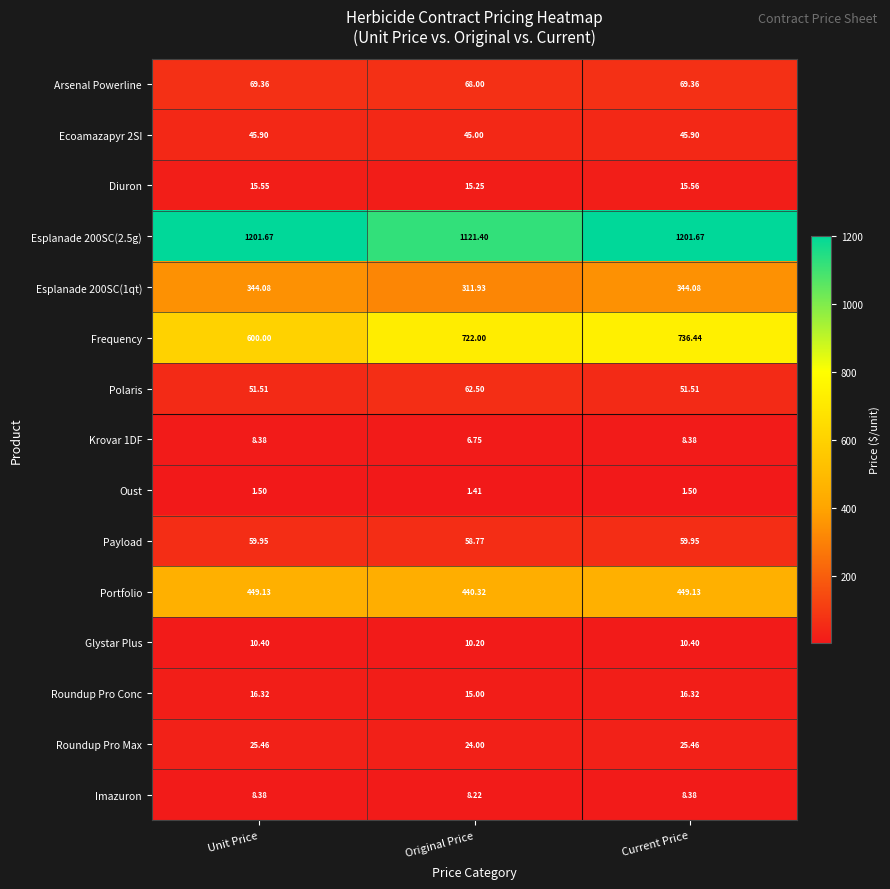

Is the value of Polaris at Unit Price greater than the value of Imazuron at Unit Price?

Yes